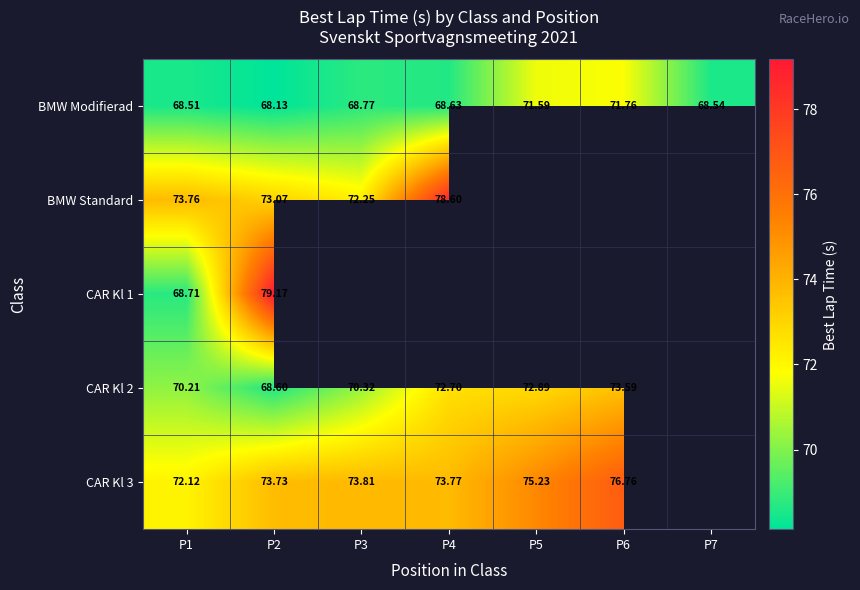

True or false: BMW Modifierad has a value of 116.5 at P3.

False